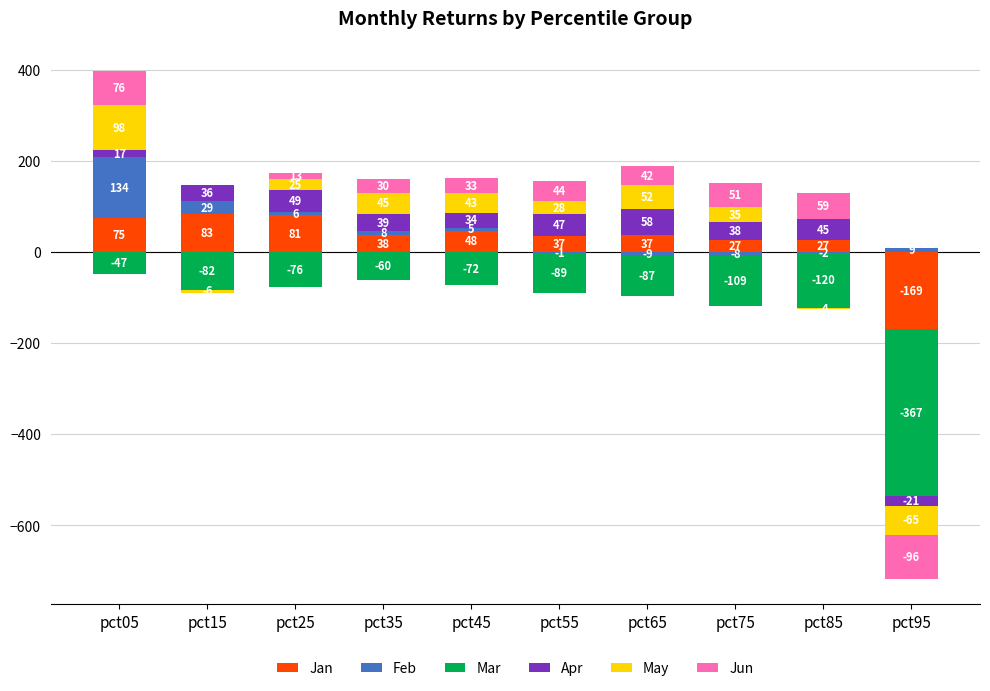

What is the value of the Jan bar at the 3rd from the left?

81.4